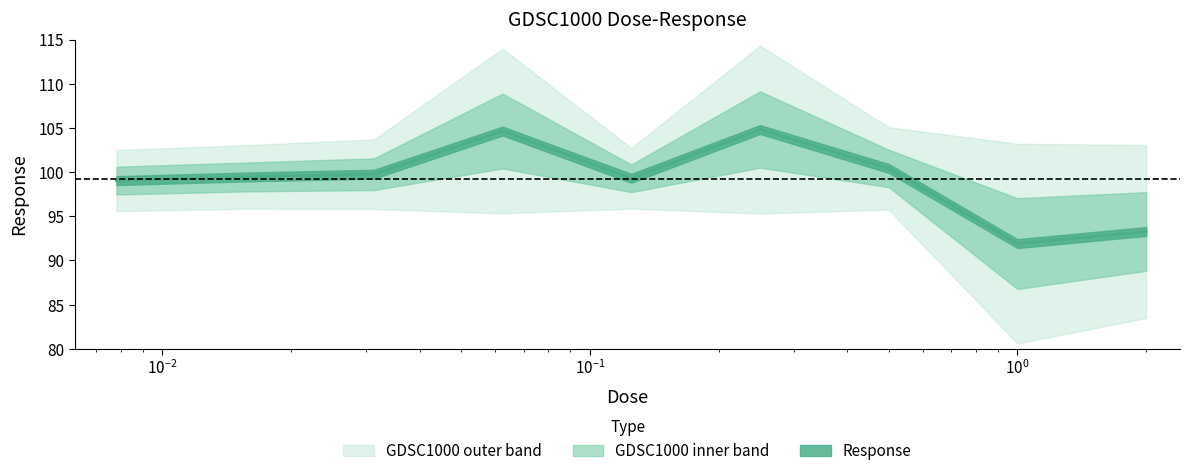

At which label does the data first exceed 99?

0.0078125